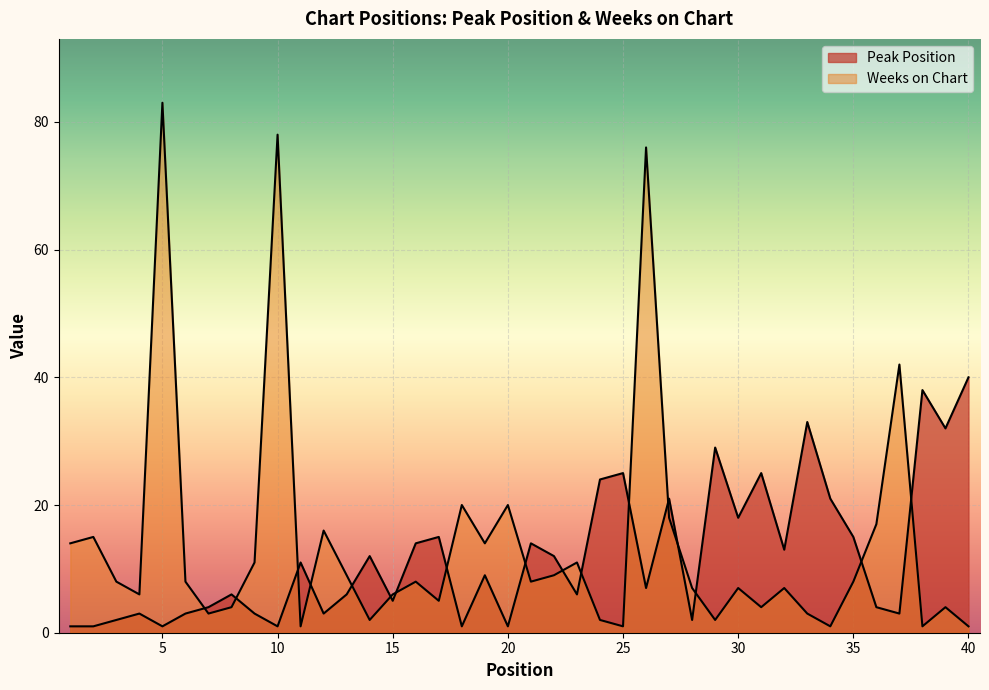

Does the chart display data point markers on the line(s)?

No